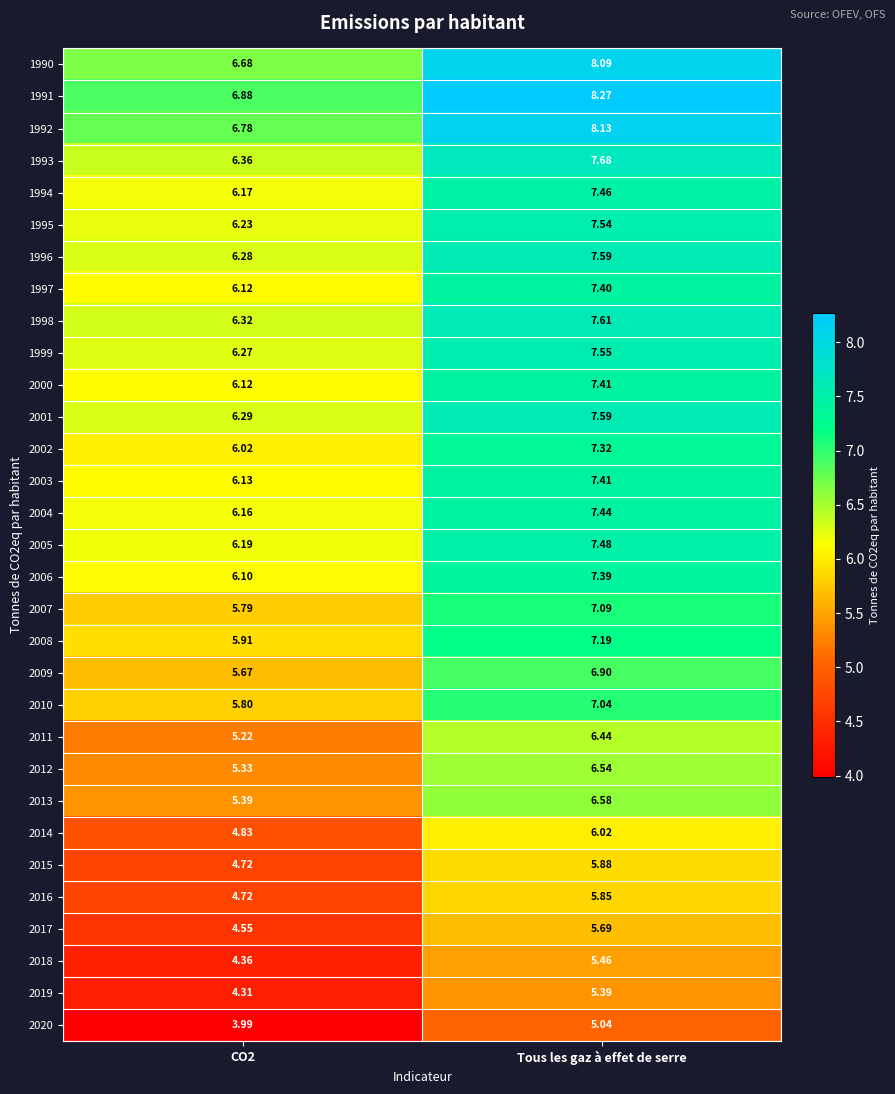

At which category is the sum across all series the highest?

Tous les gaz à effet de serre